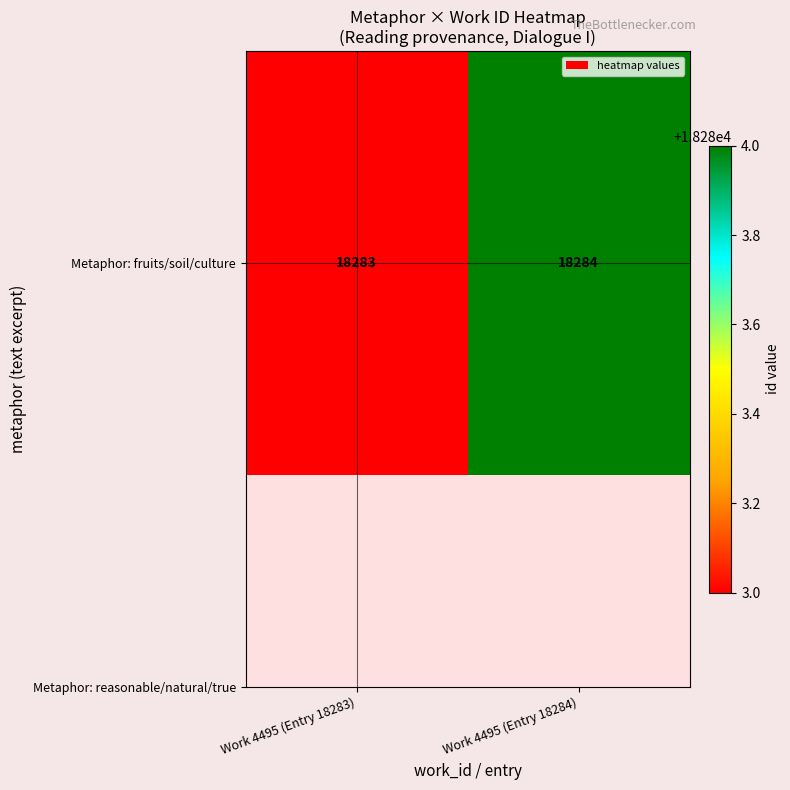

List the labels in order of value, largest first.

Work 4495 (Entry 18284), Work 4495 (Entry 18283)